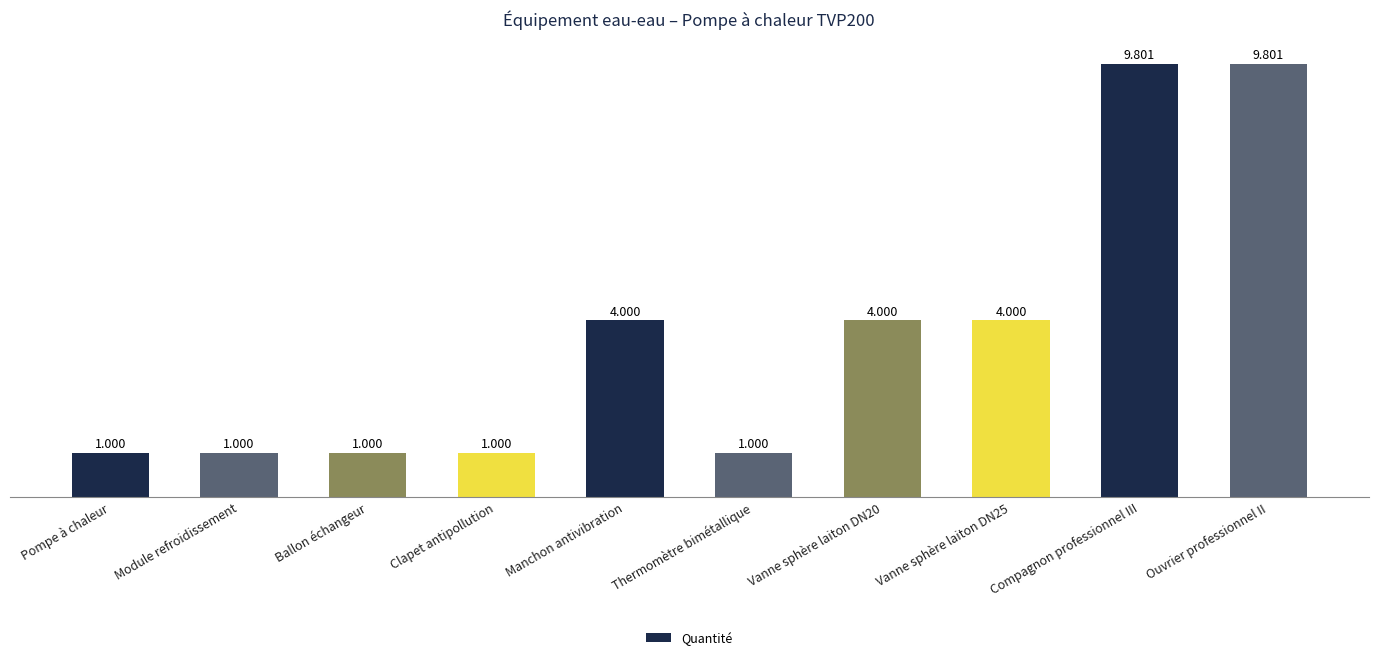

What is the label of the 10th bar from the right?

Pompe à chaleur